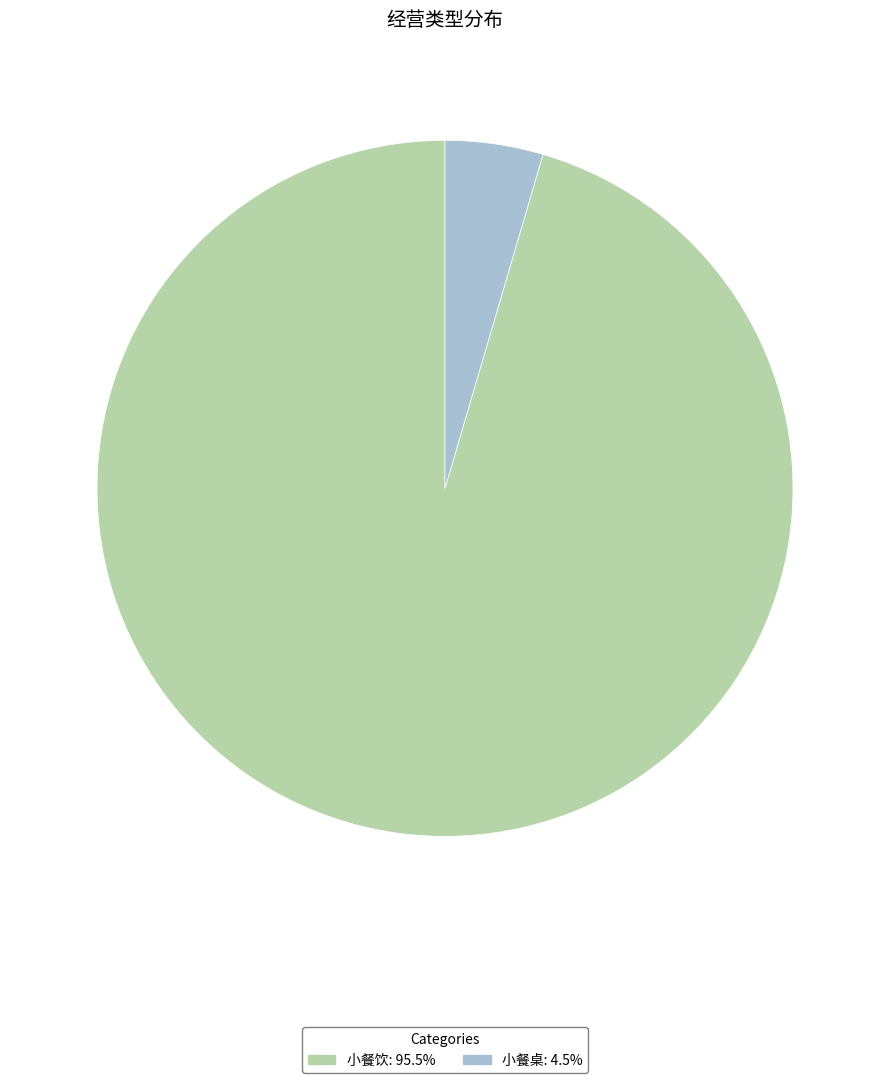

What is the ratio of the value at 小餐饮 to the value at 小餐桌?

21.0